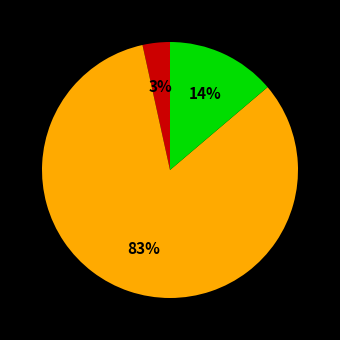

Is there a majority slice in this chart?

Yes